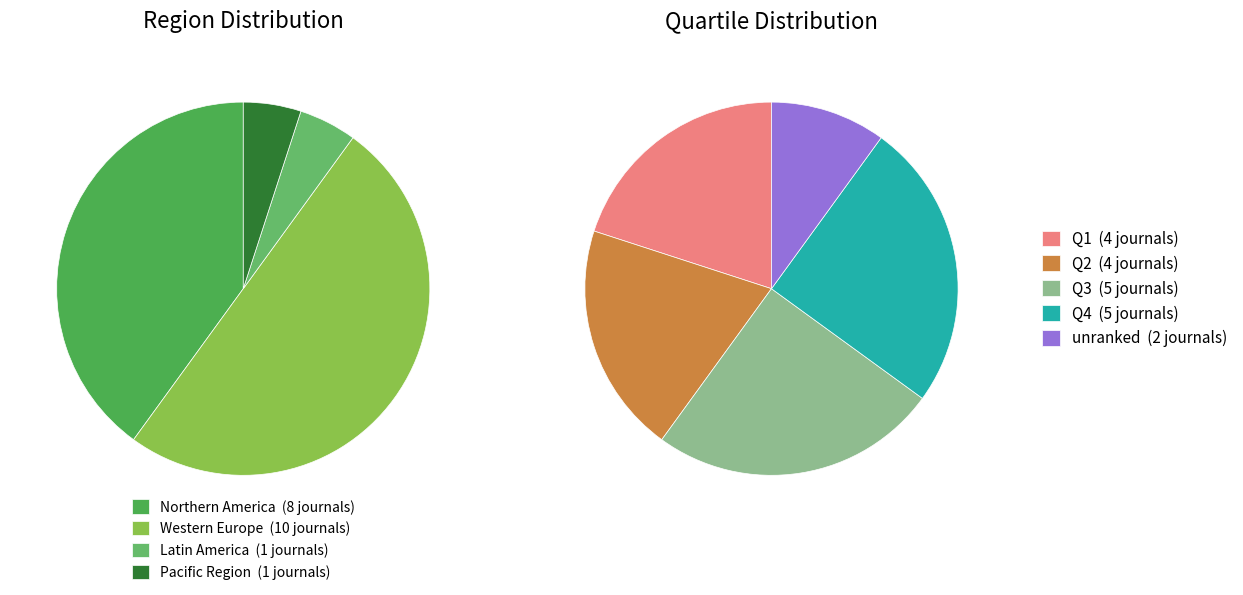

What is the ratio of the value at Q3 to the value at Q1?

1.2